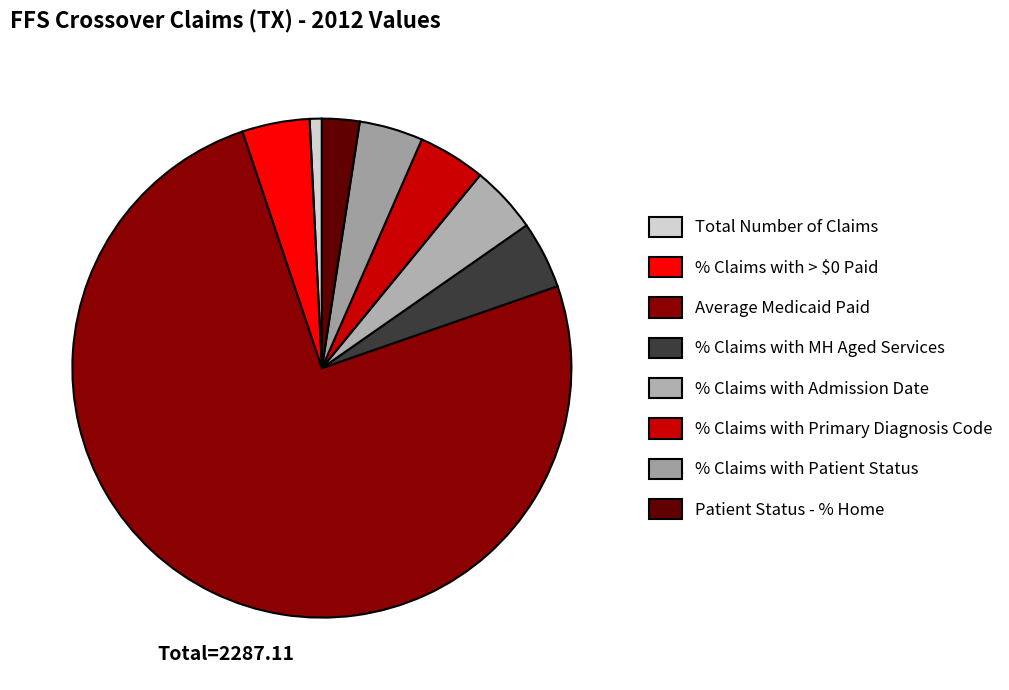

Does Average Medicaid Paid represent more than half of the total?

Yes